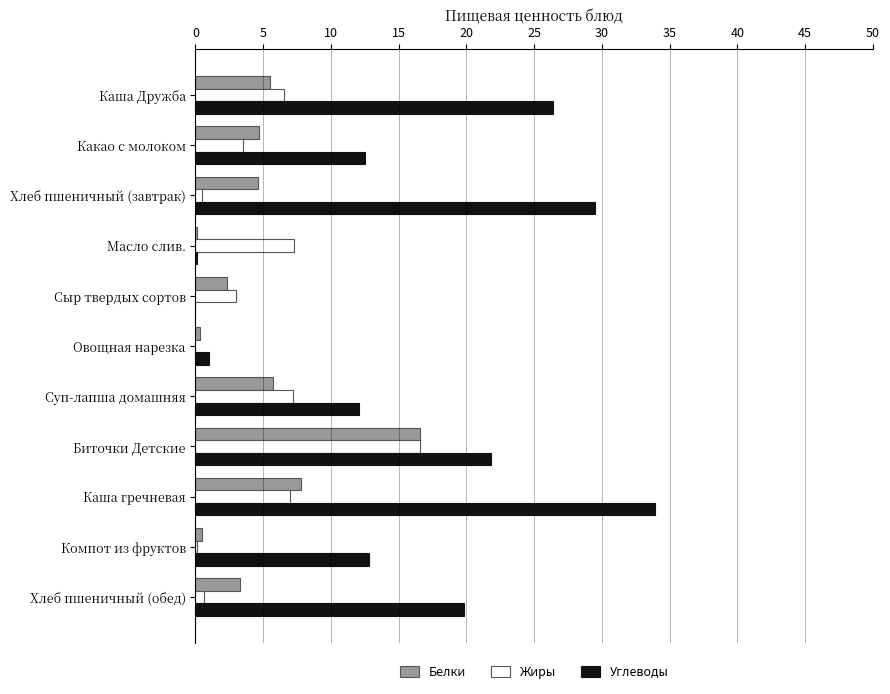

At which category is the sum across all series the highest?

Биточки Детские